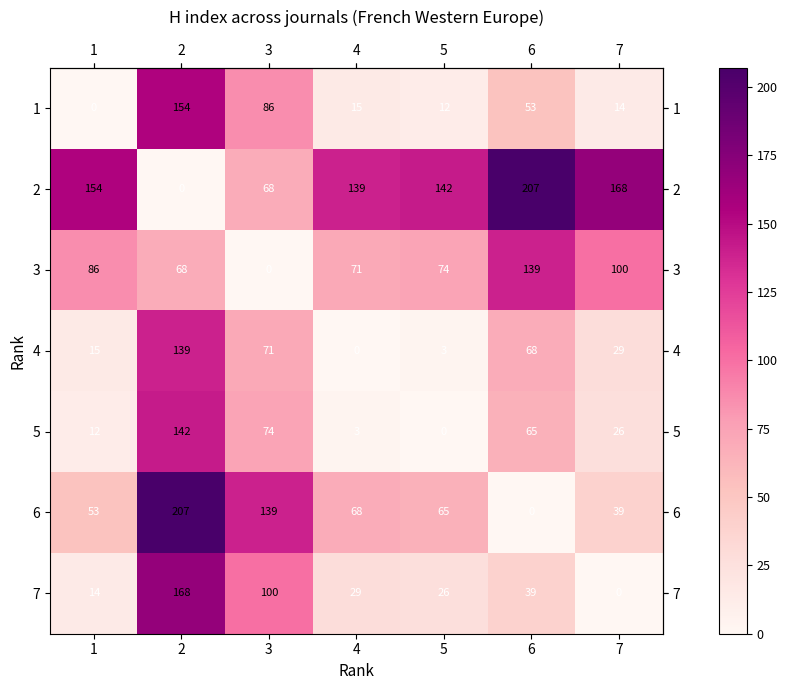

The value of 4 at 3 is 28. True or false?

False